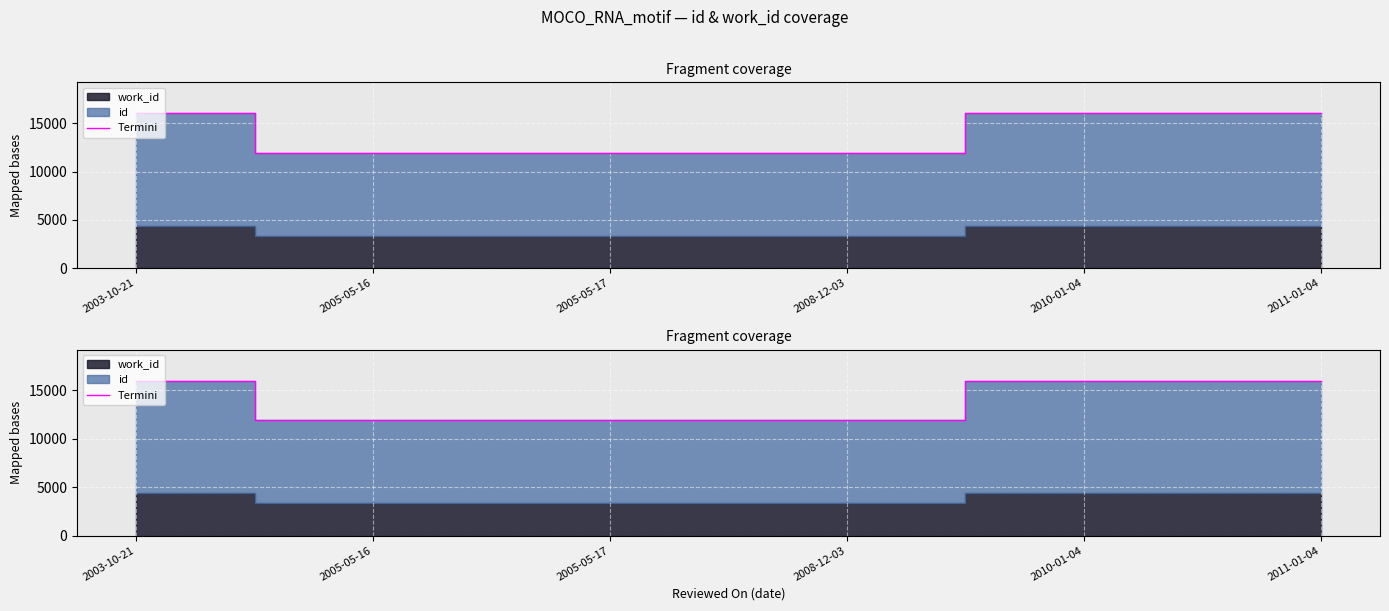

True or false: the data shows 20236 at 2005-05-16.

False